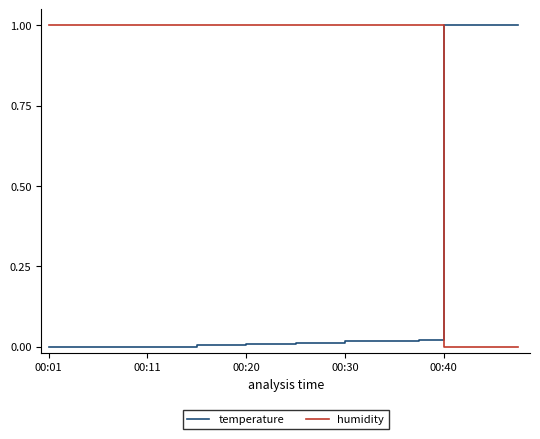

What is the difference between the maximum and minimum values in the temperature series?

1.0